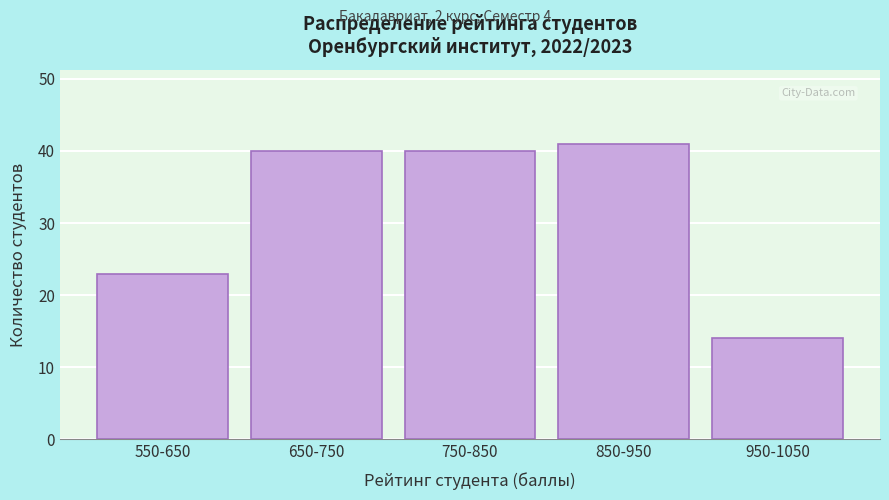

Reading right to left, transcribe all the data shown in this chart.

14	41	40	40	23